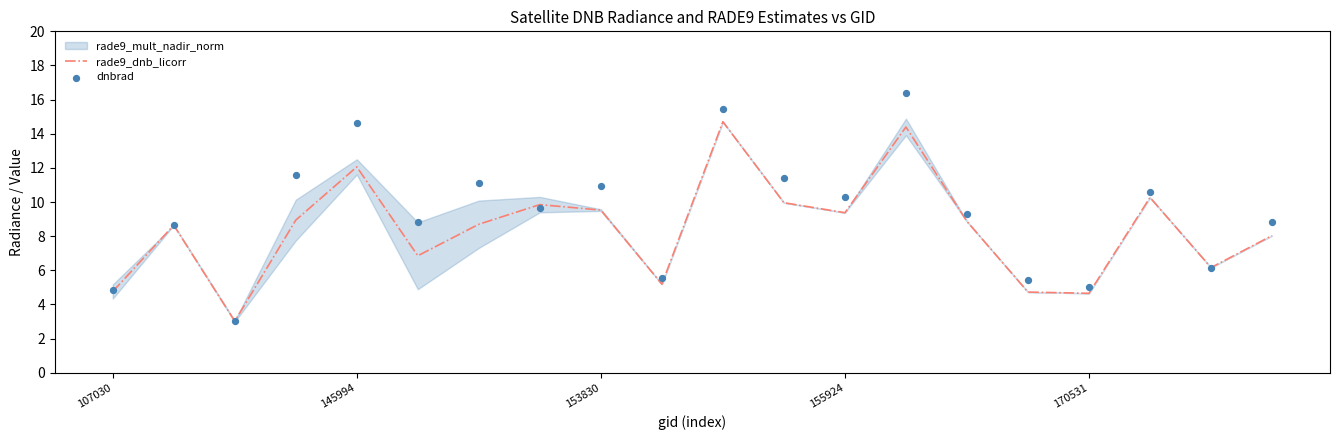

True or false: rade9_dnb_licorr has a value of 2.0 at 155924.

False